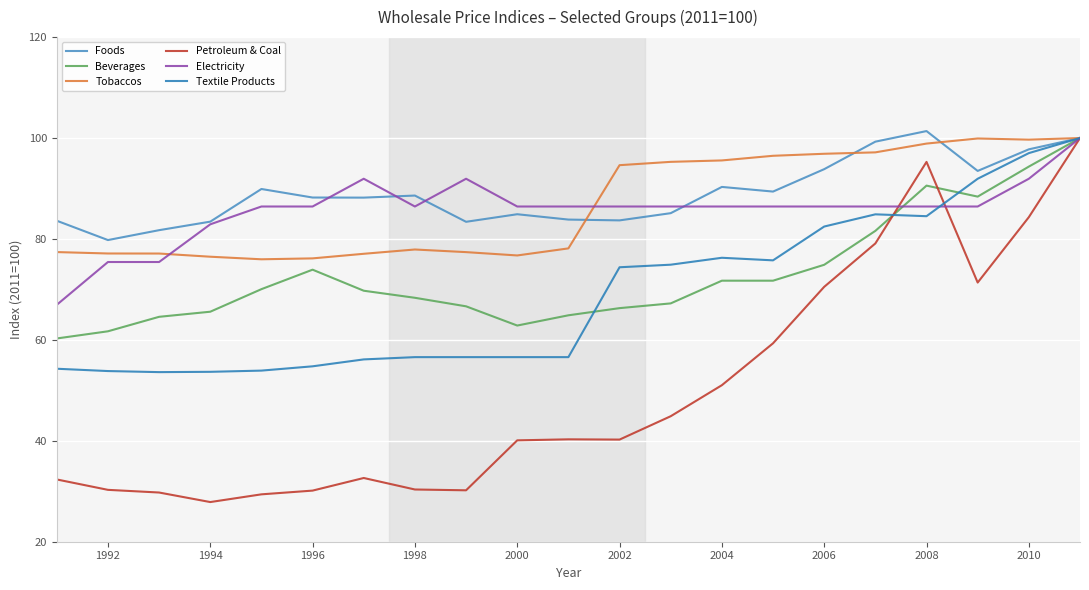

What is the average value of the Textile Products series?

69.0